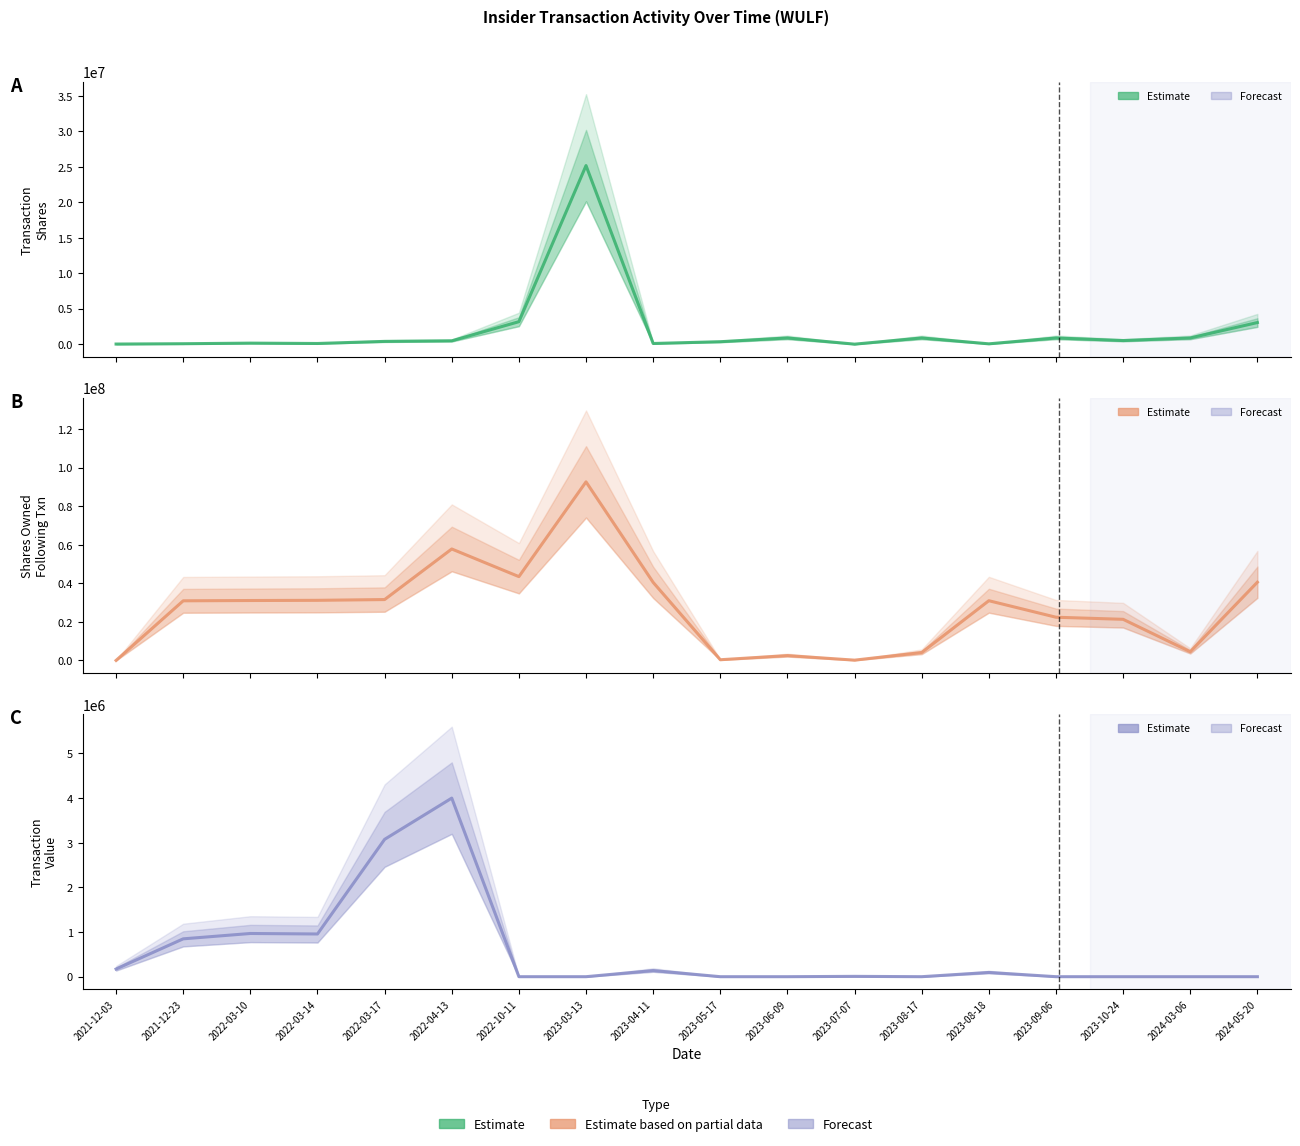

What is the difference between the highest and lowest values at 2024-03-06?

4517938